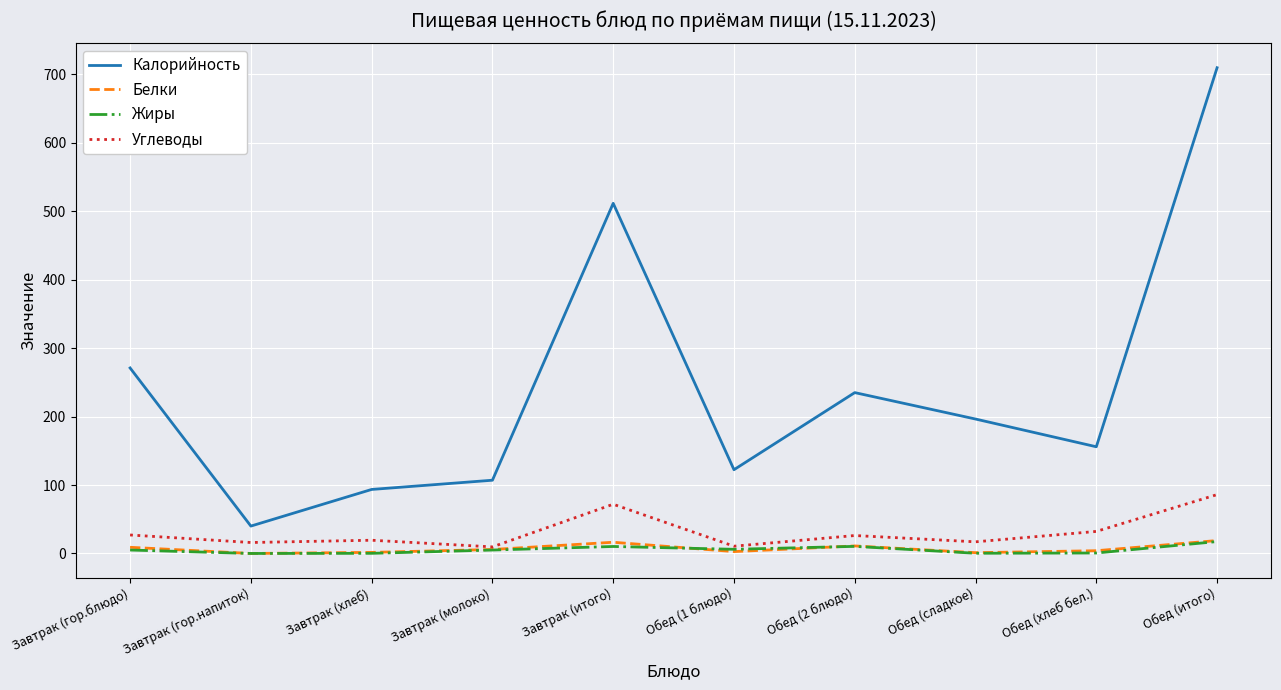

At which label does Жиры reach its peak?

Обед (итого)